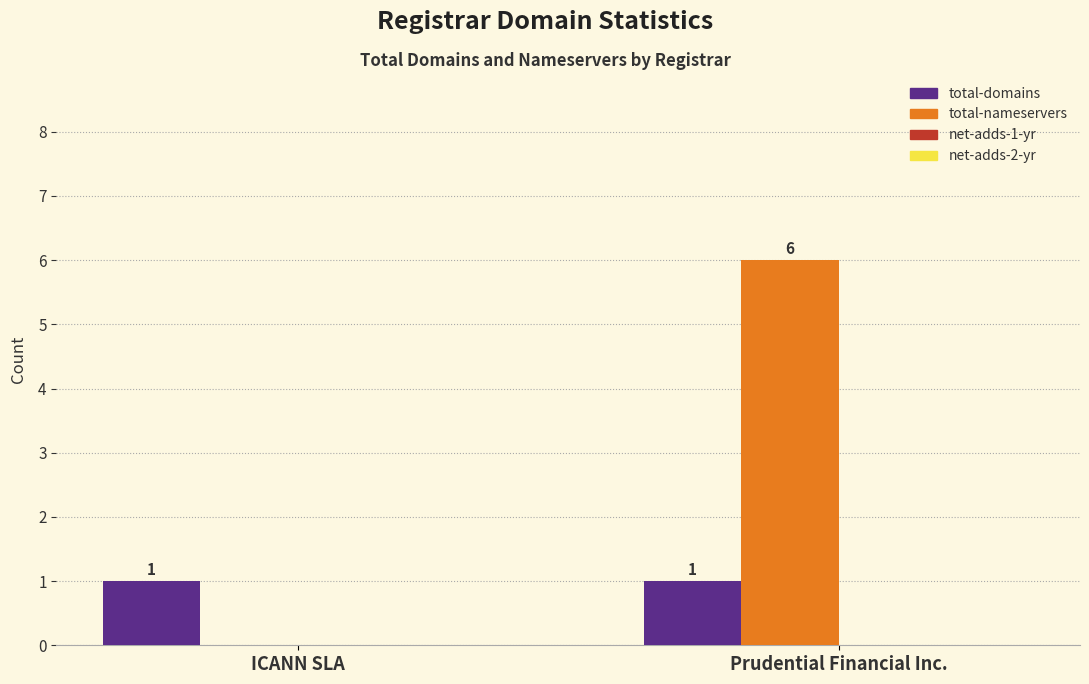

At which category is the sum across all series the highest?

Prudential Financial Inc.